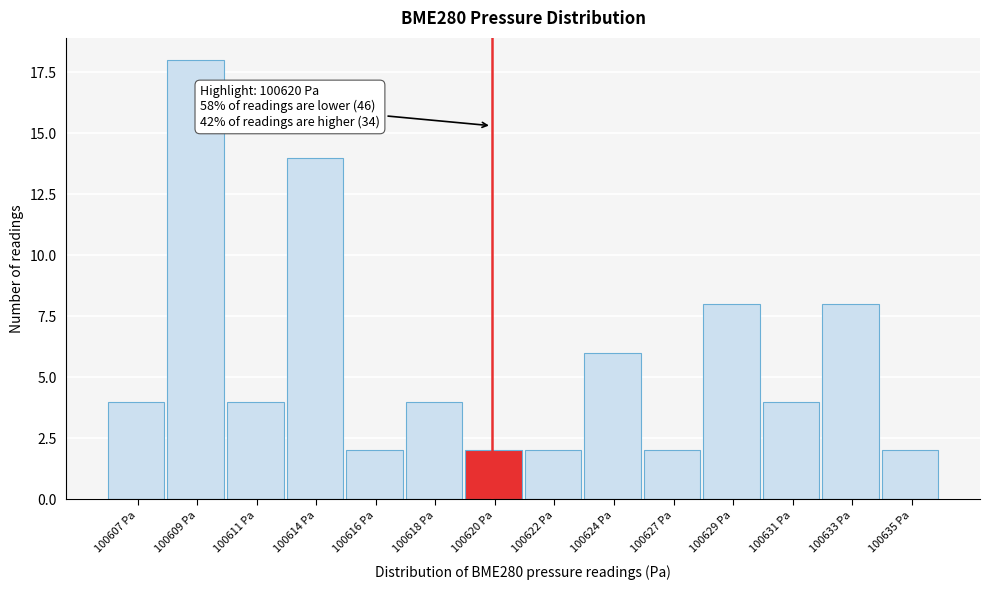

Reading right to left, list all the values displayed in this chart.

100635 Pa=2	100633 Pa=8	100631 Pa=4	100629 Pa=8	100627 Pa=2	100624 Pa=6	100622 Pa=2	100620 Pa=2	100618 Pa=4	100616 Pa=2	100614 Pa=14	100611 Pa=4	100609 Pa=18	100607 Pa=4